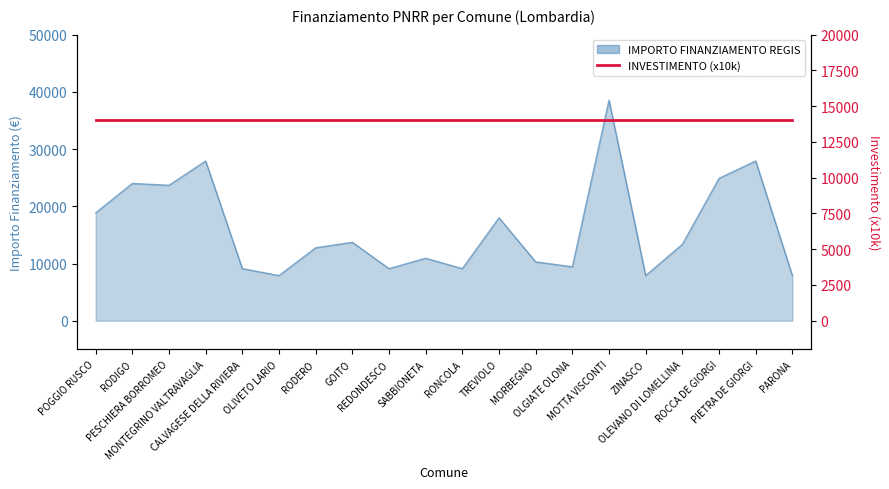

List the labels in order of value, smallest first.

OLIVETO LARIO, ZINASCO, PARONA, CALVAGESE DELLA RIVIERA, REDONDESCO, RONCOLA, OLGIATE OLONA, MORBEGNO, SABBIONETA, RODERO, OLEVANO DI LOMELLINA, GOITO, TREVIOLO, POGGIO RUSCO, PESCHIERA BORROMEO, RODIGO, ROCCA DE GIORGI, MONTEGRINO VALTRAVAGLIA, PIETRA DE GIORGI, MOTTA VISCONTI